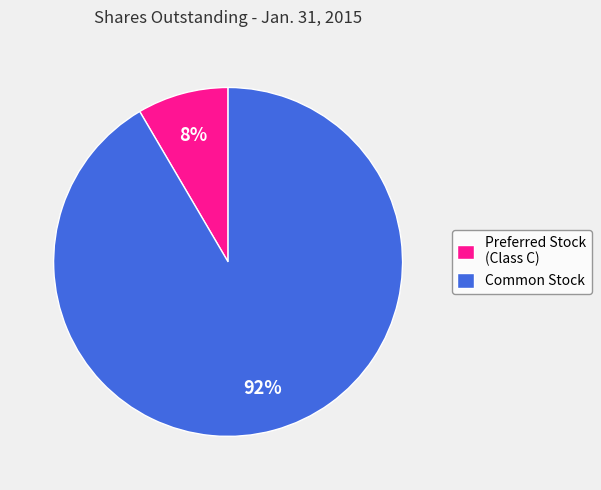

What percentage is the Preferred Stock (Class C) slice, to the nearest percent?

8%